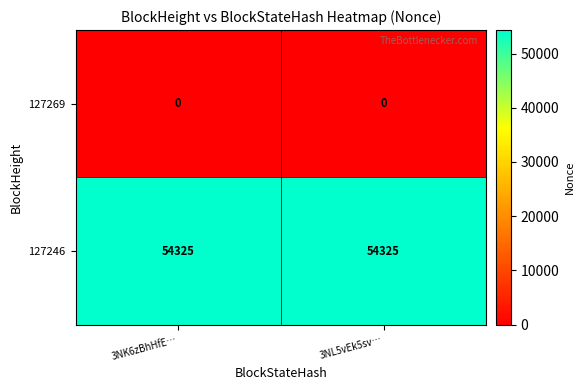

What is the spread (max minus min) of values at 3NL5vEk5sv…?

54325